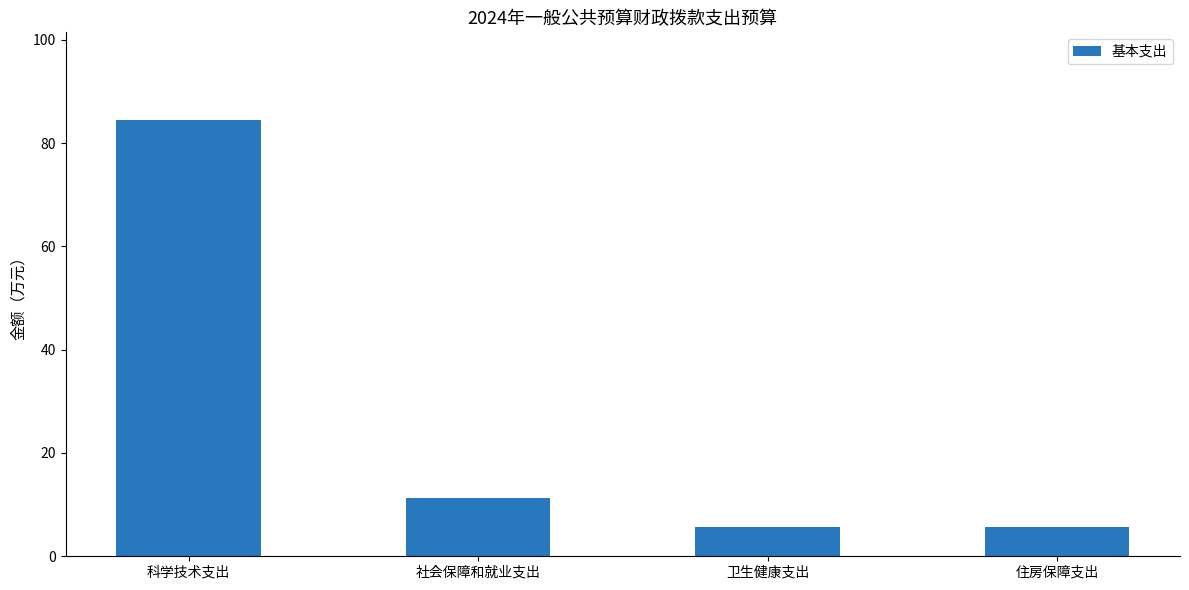

What is the value of the 3rd bar from the left?

5.6